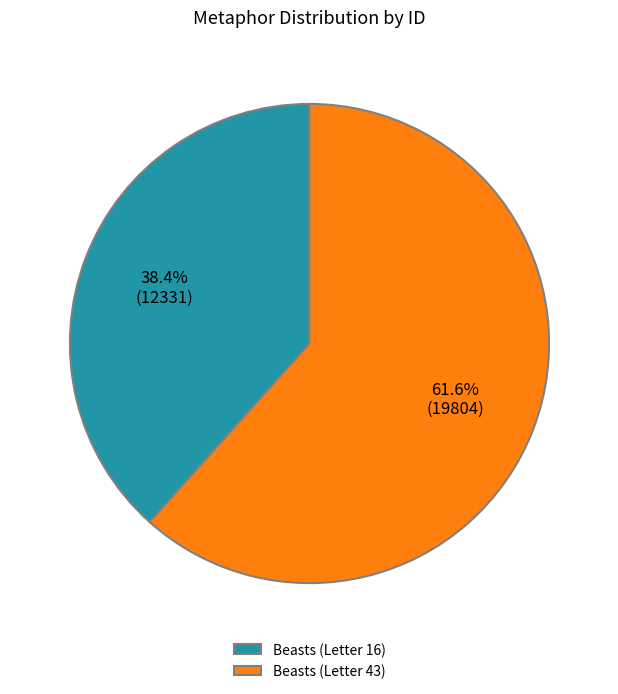

What percentage is the Beasts (Letter 43) slice, to the nearest percent?

62%